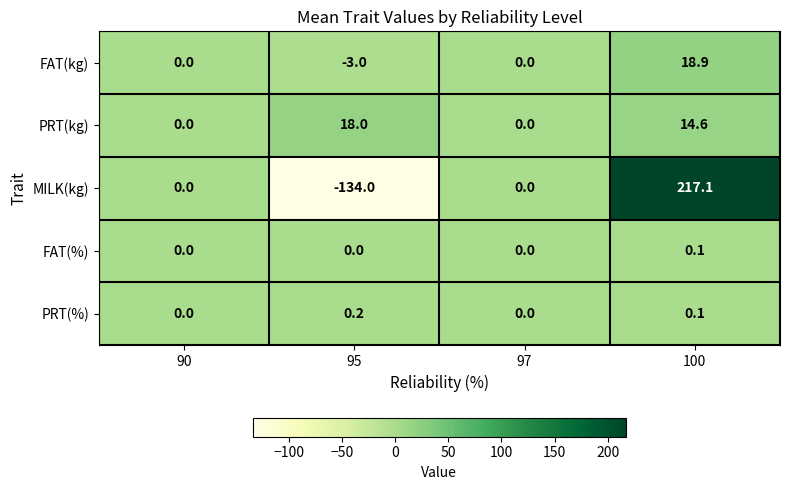

Rank the series by their maximum value, from highest to lowest.

MILK(kg), FAT(kg), PRT(kg), PRT(%), FAT(%)